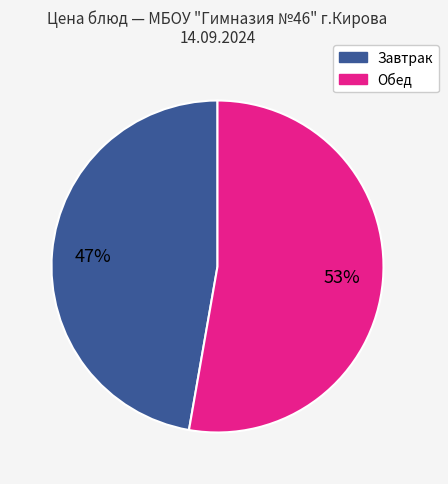

To the nearest percent, what percentage of the pie is Обед?

53%